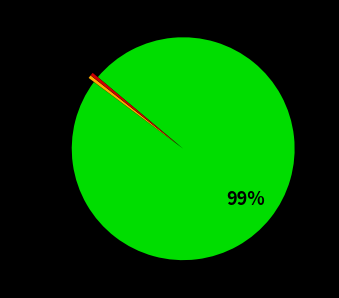

Which category has the biggest portion of the pie?

Regular